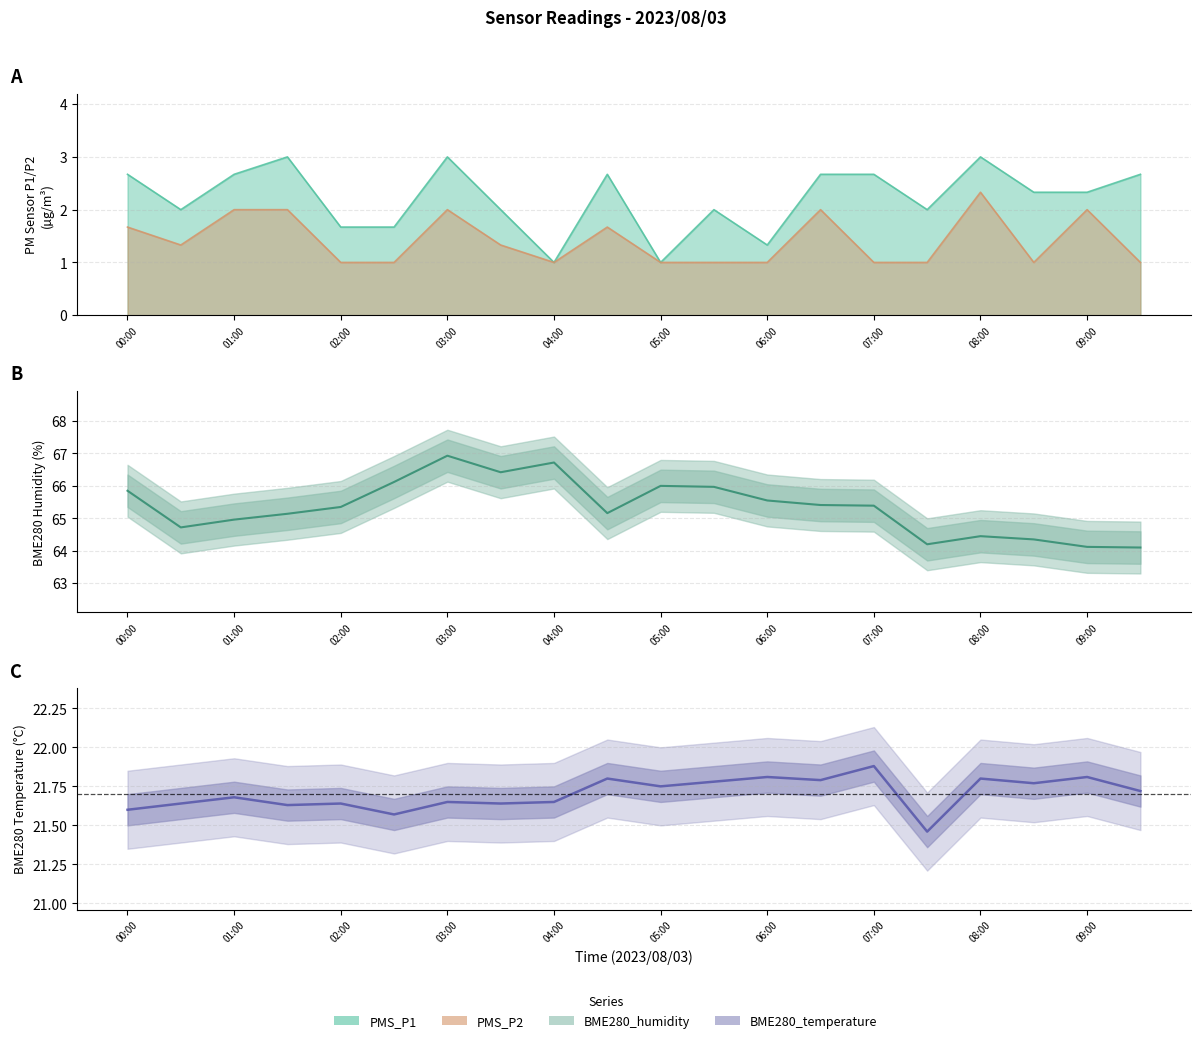

What position from the left is 07:00?

8